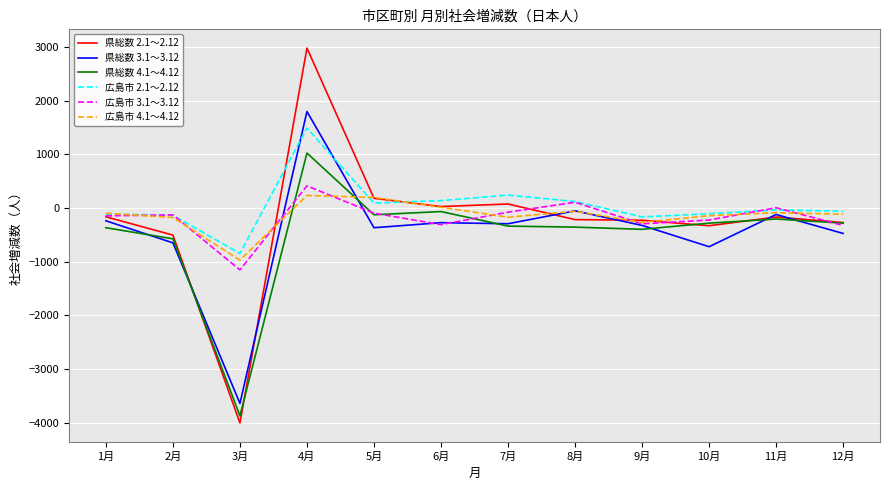

How many times do 県総数 4.1～4.12 and 県総数 3.1～3.12 cross each other?

7